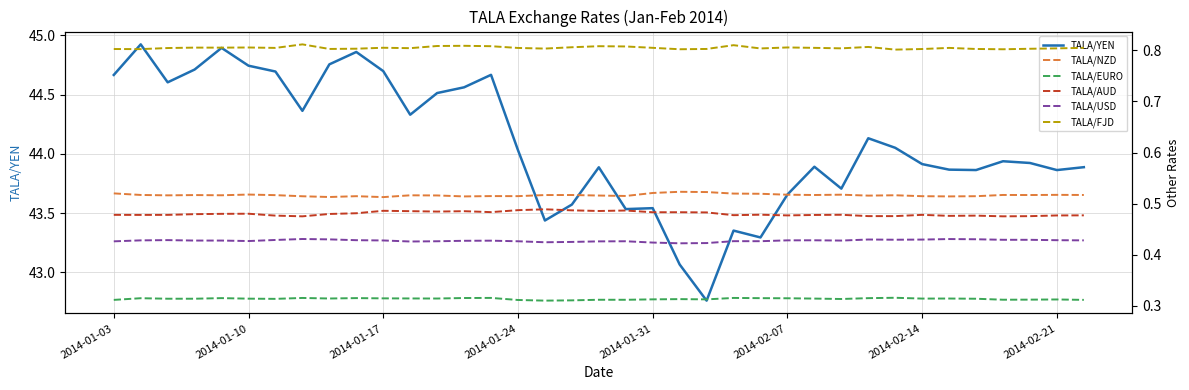

Does the chart display data point markers on the line(s)?

No